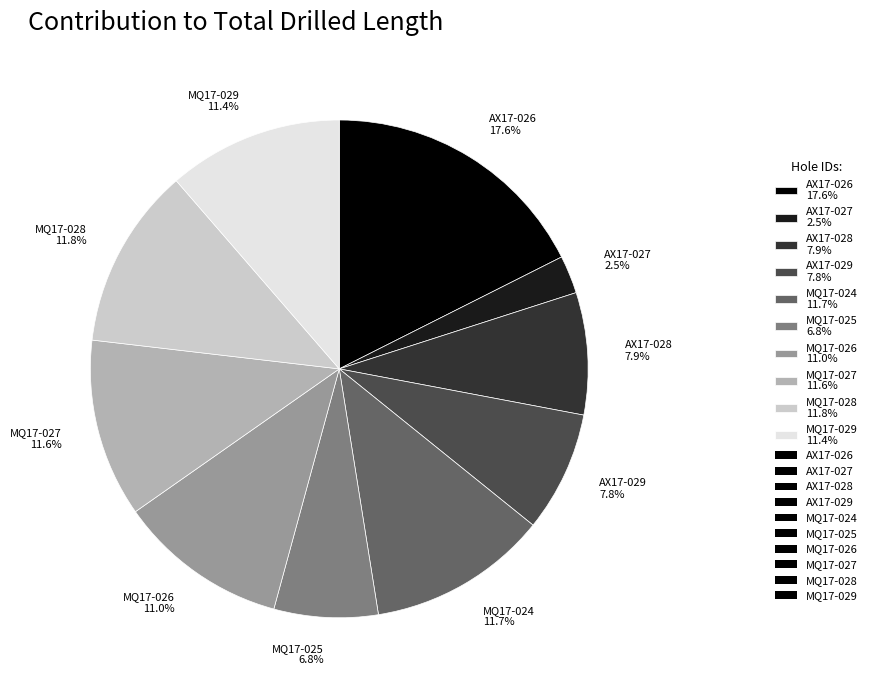

What is the total percentage of AX17-029 and AX17-026?

25.4%